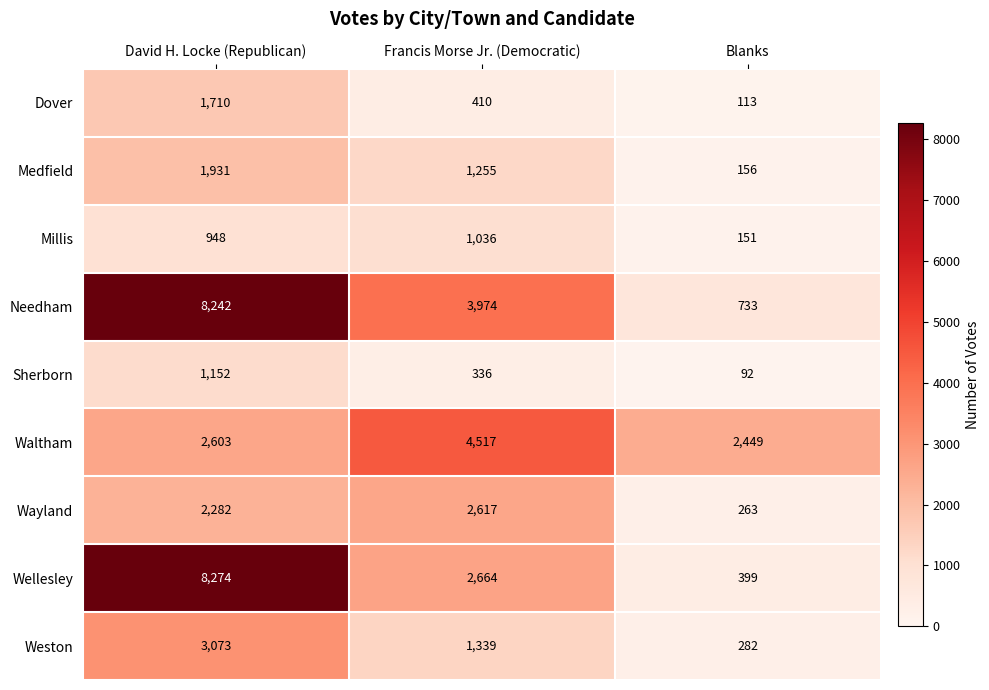

What is the highest value of the Needham series?

8242